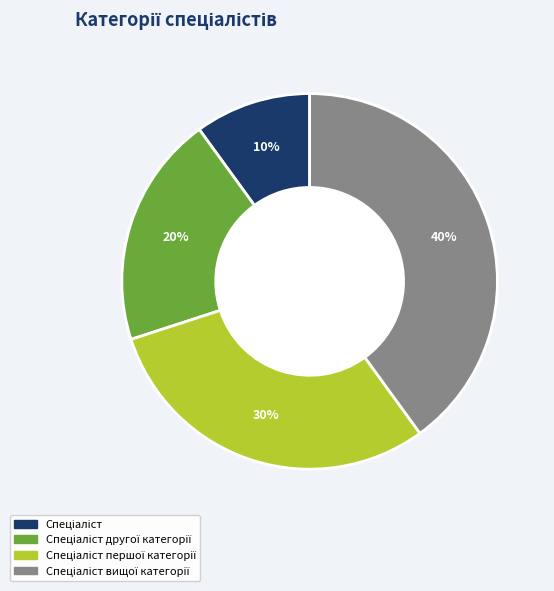

To the nearest percent, what is the difference between the largest and smallest slice percentages?

30%